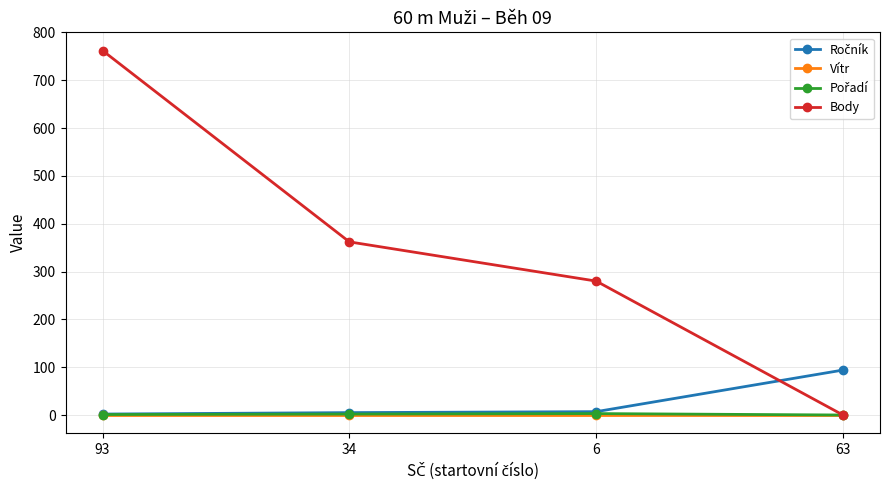

True or false: Body has a value of 762 at 93.

True